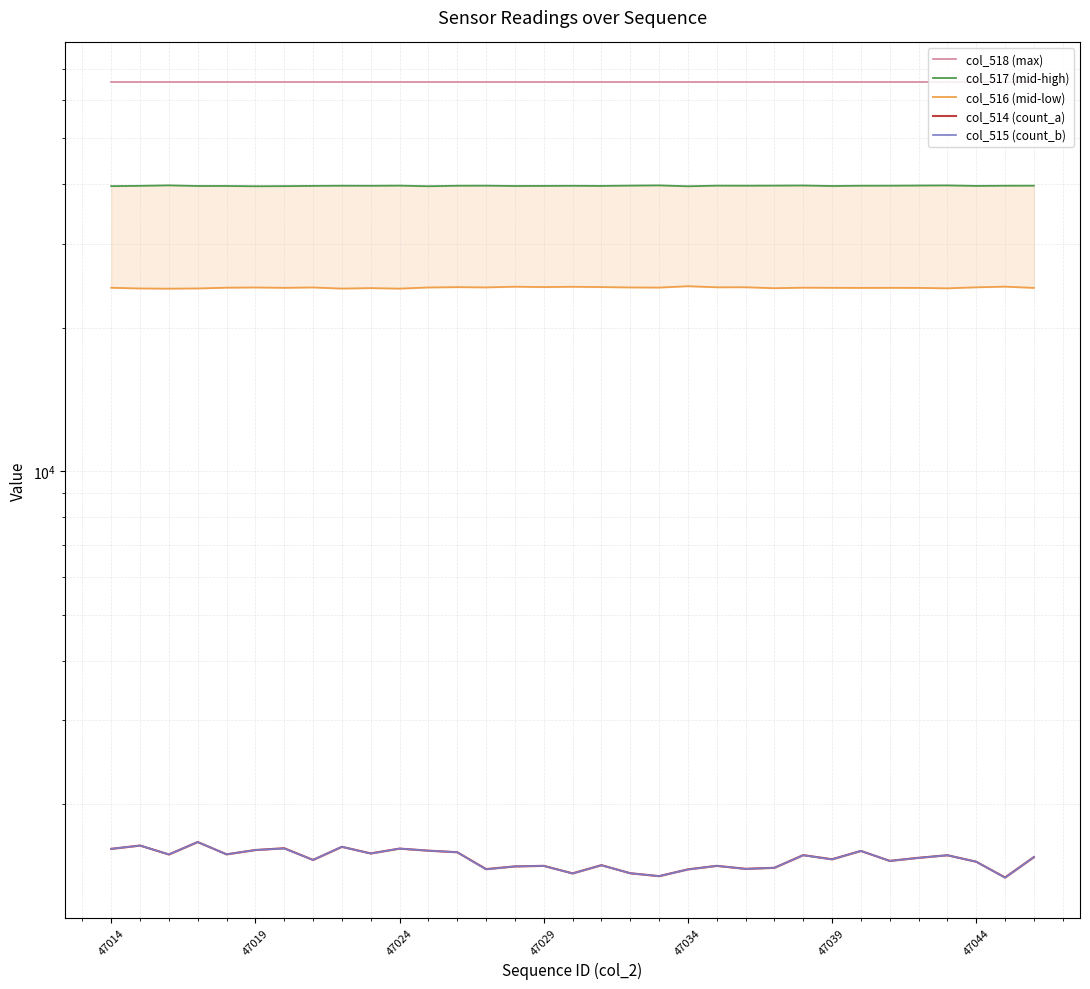

True or false: col_518 (max) and col_516 (mid-low) intersect in this chart.

False